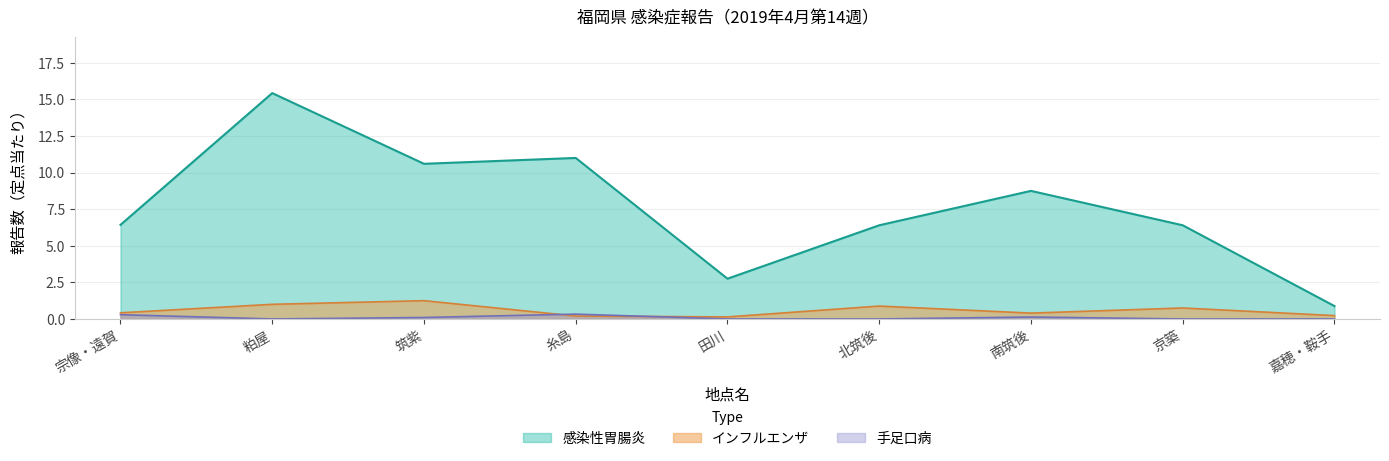

Reading left to right, transcribe all the data shown in this chart.

インフルエンザ: 0.4	1.0	1.2	0.2	0.1	0.9	0.4	0.8	0.2
感染性胃腸炎: 6.4	15.4	10.6	11.0	2.8	6.4	8.8	6.4	0.9
手足口病: 0.3	0.0	0.1	0.3	0.0	0.0	0.1	0.0	0.0